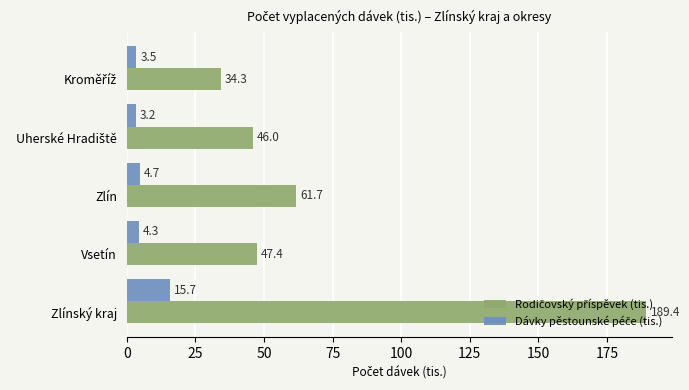

What is the difference between the highest and lowest values at Vsetín?

43.1